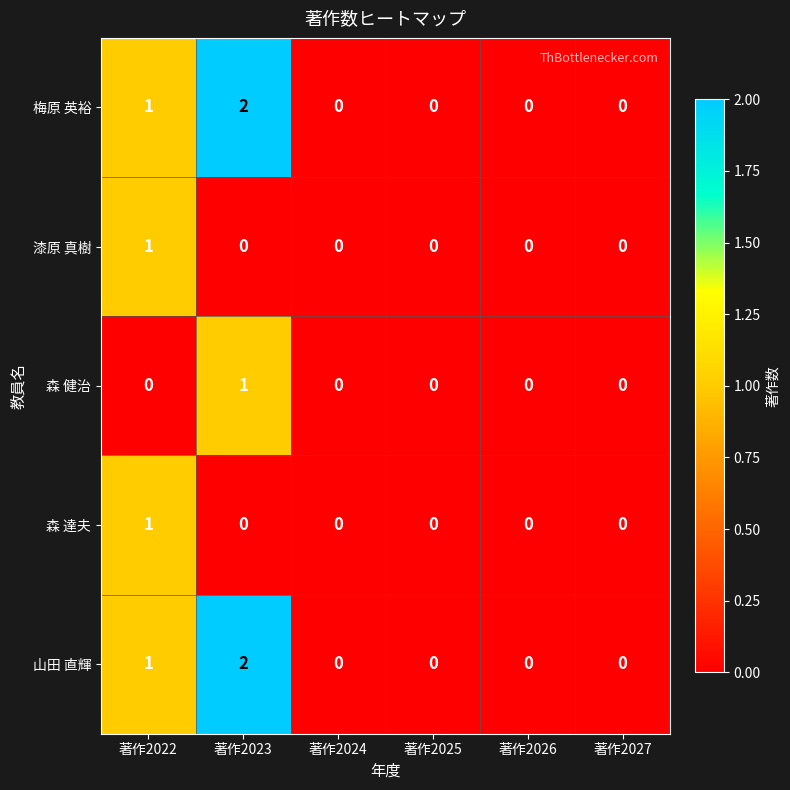

How many values in the 梅原 英裕 series exceed 0?

2